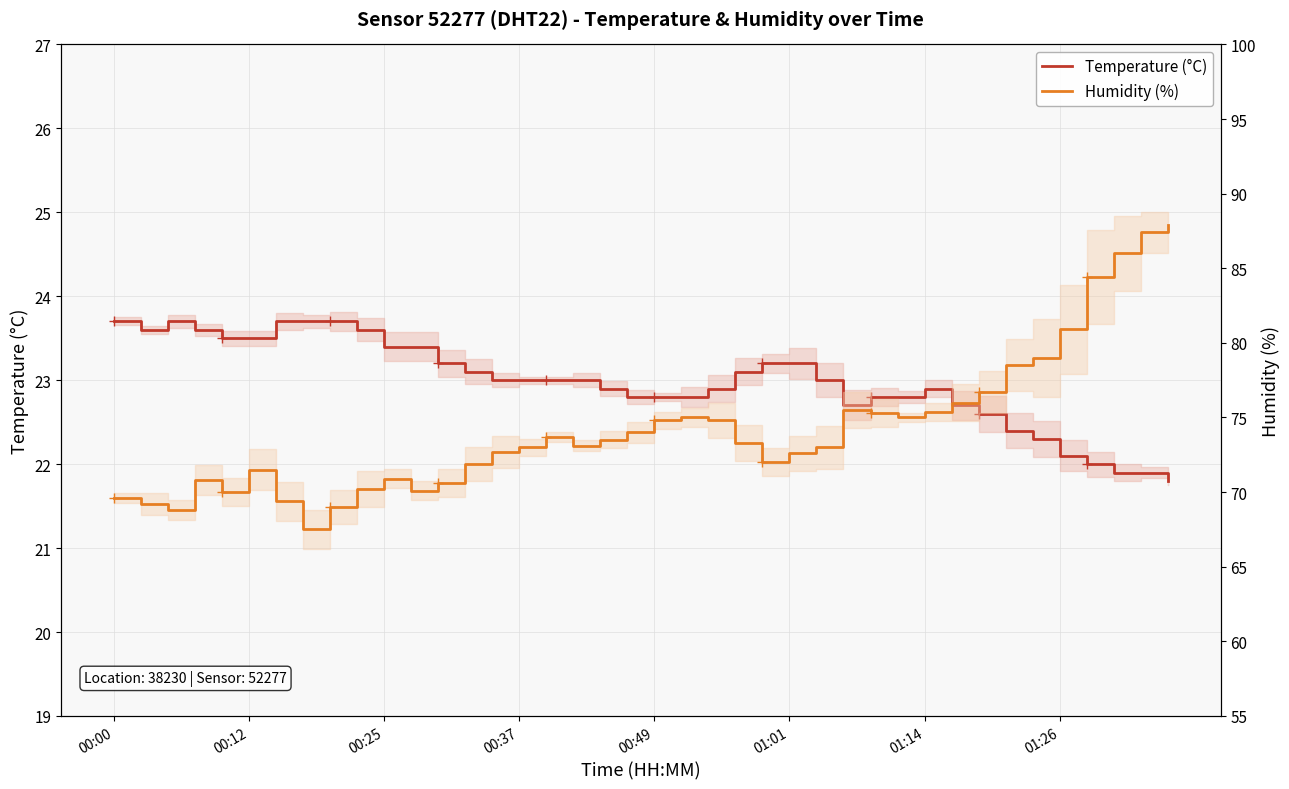

Which series has the largest range (max minus min)?

Humidity (%)